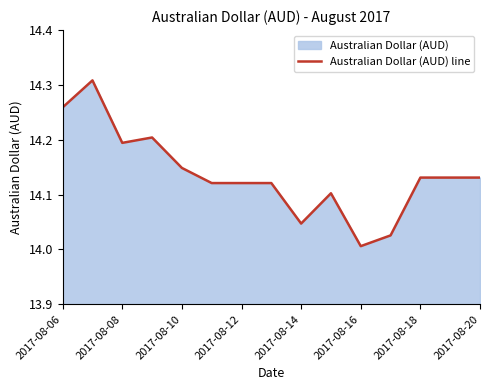

The chart shows a value of 14.1 at 9. True or false?

True